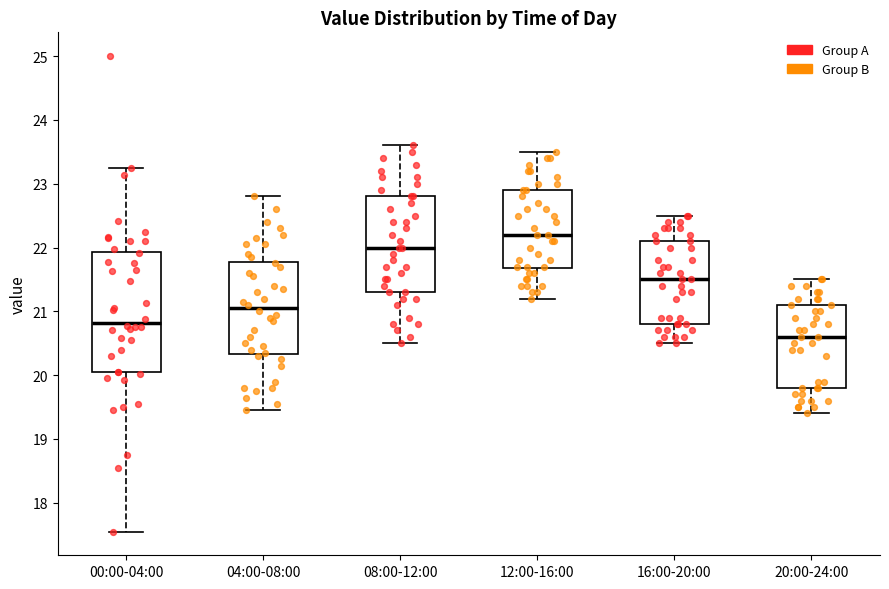

Where is the lower edge of the box for 08:00-12:00 on the y-axis? The values are not printed on the chart, so give them approximately, as read against the axis.

21.3